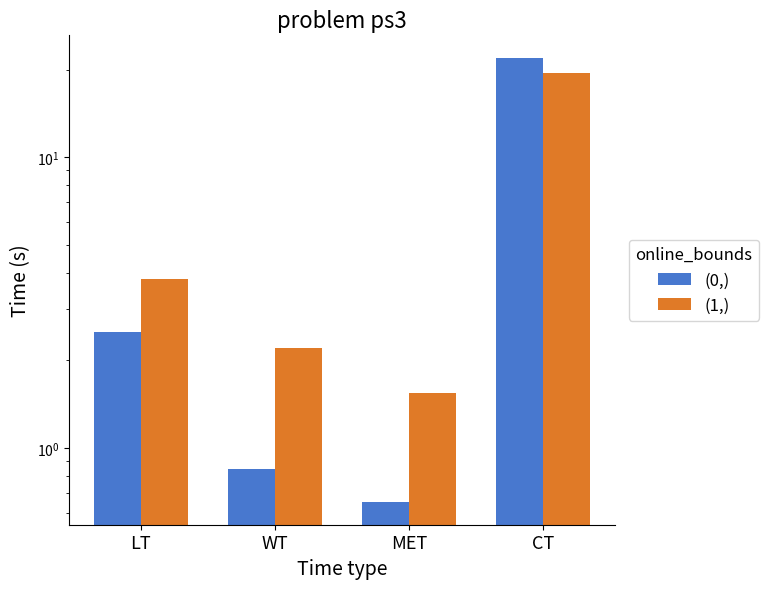

At which category does the chart reach its peak across all series?

CT